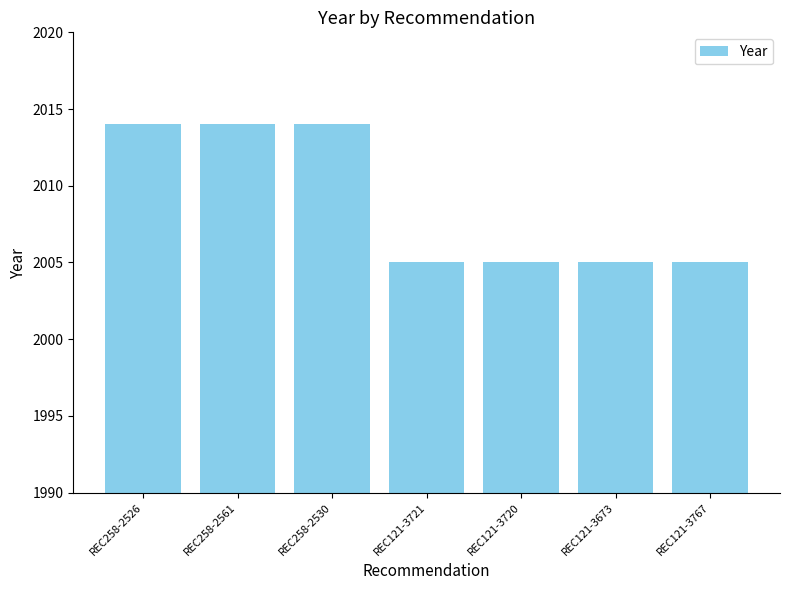

Reading left to right, extract all data points from this chart.

REC258-2526=2014	REC258-2561=2014	REC258-2530=2014	REC121-3721=2005	REC121-3720=2005	REC121-3673=2005	REC121-3767=2005